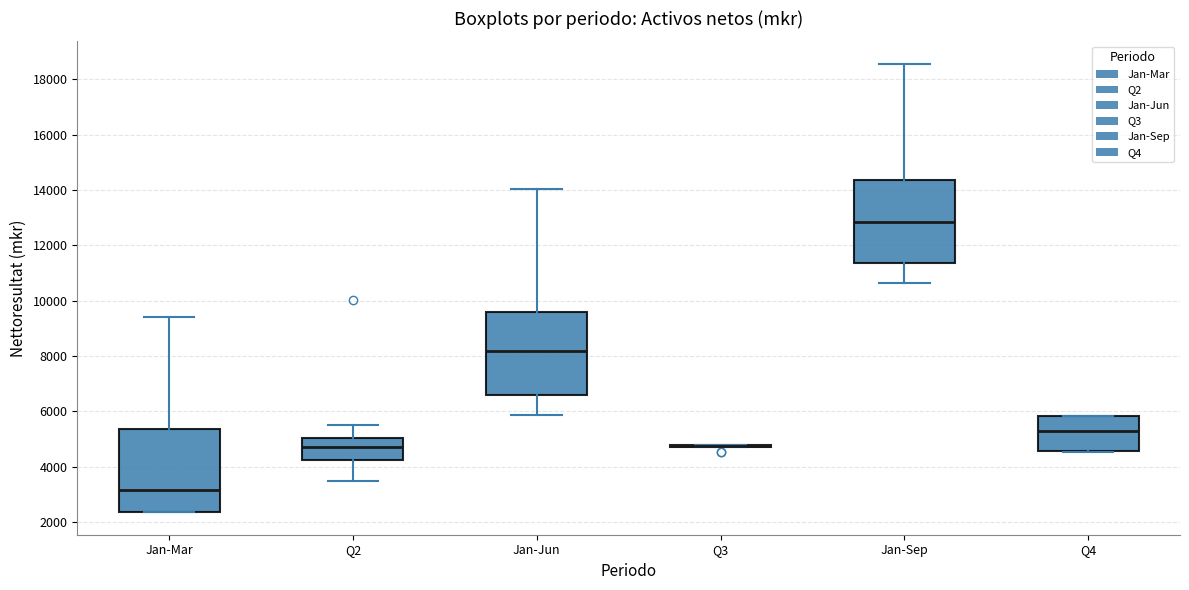

Reading left to right, transcribe this box plot: for each box, give where its median line is, the range the box spans, and where its two whiskers end, as read against the y-axis. The values are not printed on the chart, so give them approximately, as read against the axis.

Jan-Mar: median 3200, box 2400 to 5400, whiskers 2400 to 9400
Q2: median 4600, box 4200 to 5000, whiskers 3600 to 5400
Jan-Jun: median 8200, box 6600 to 9600, whiskers 5800 to 14000
Q3: box collapsed to a line at 4800, whiskers 4800 to 4800
Jan-Sep: median 12800, box 11400 to 14400, whiskers 10600 to 18600
Q4: median 5400, box 4600 to 5800, whiskers 4600 to 5800